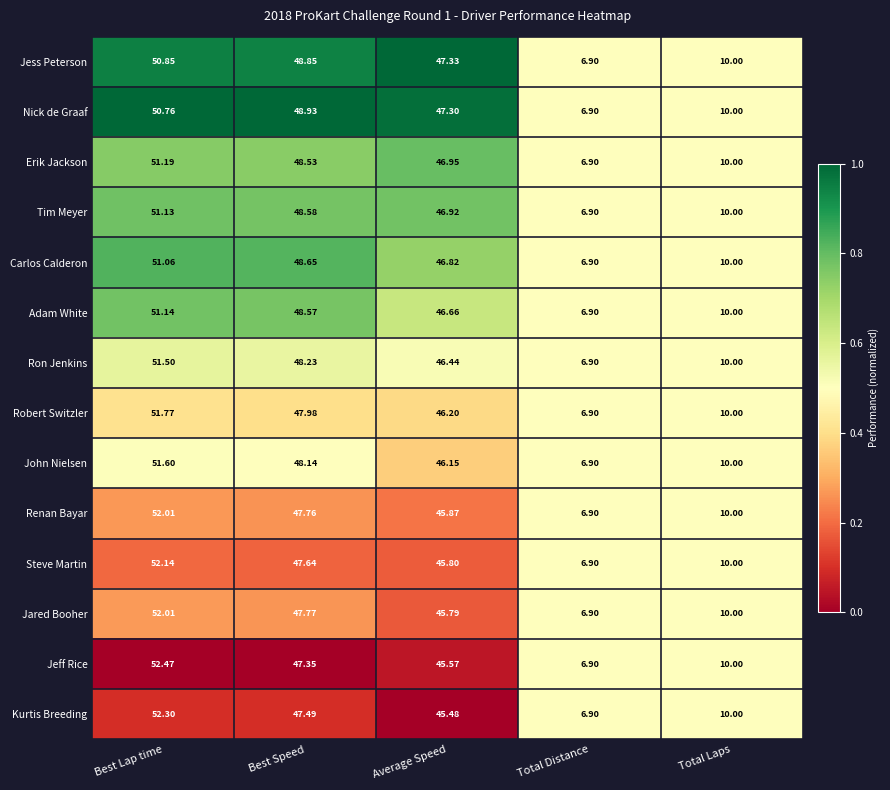

Where does the Carlos Calderon series first go above 46?

Best Lap time